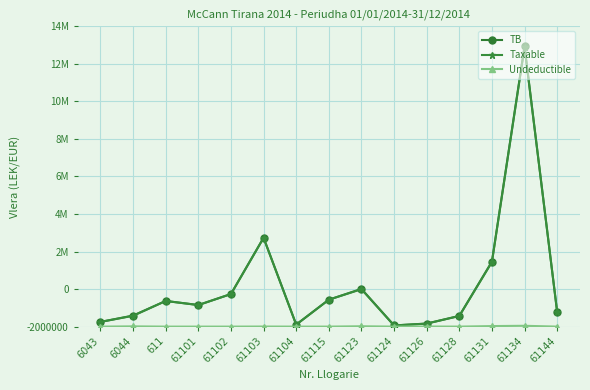

What position from the right is 61124?

6